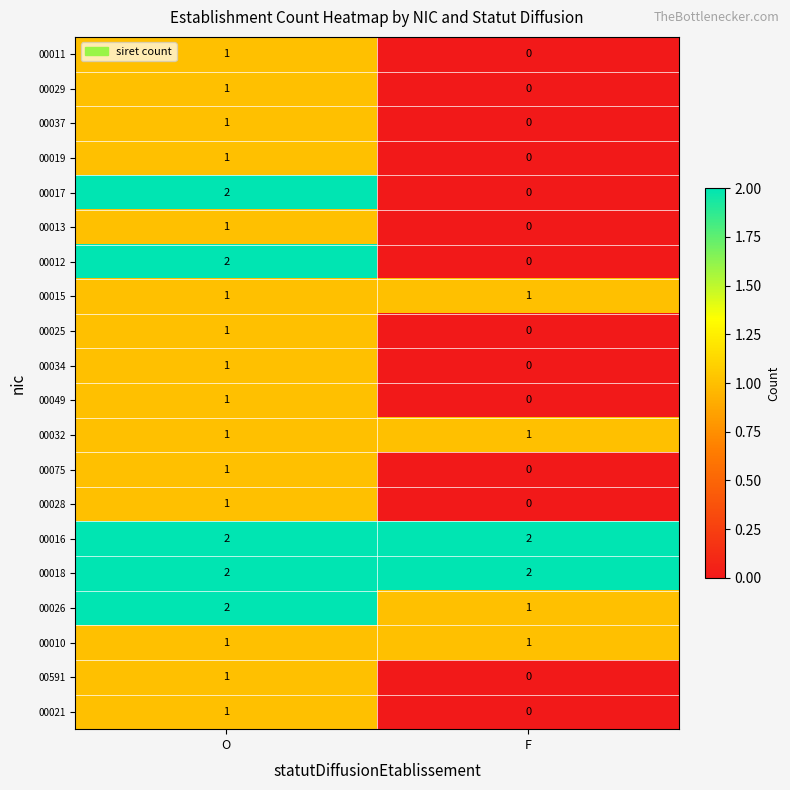

At how many categories does at least one series exceed 1?

2